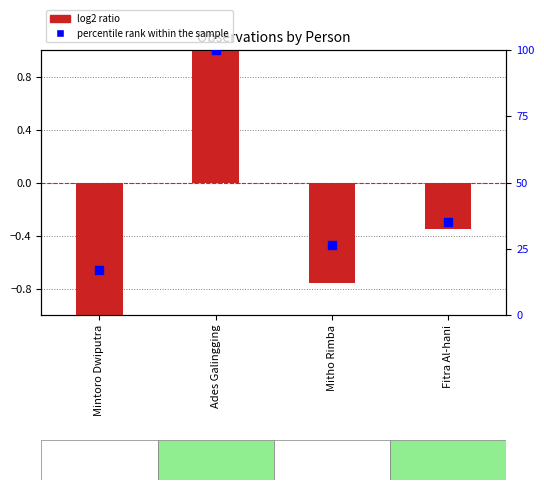

What are all the series names shown in the legend?

log2 ratio, percentile rank within the sample